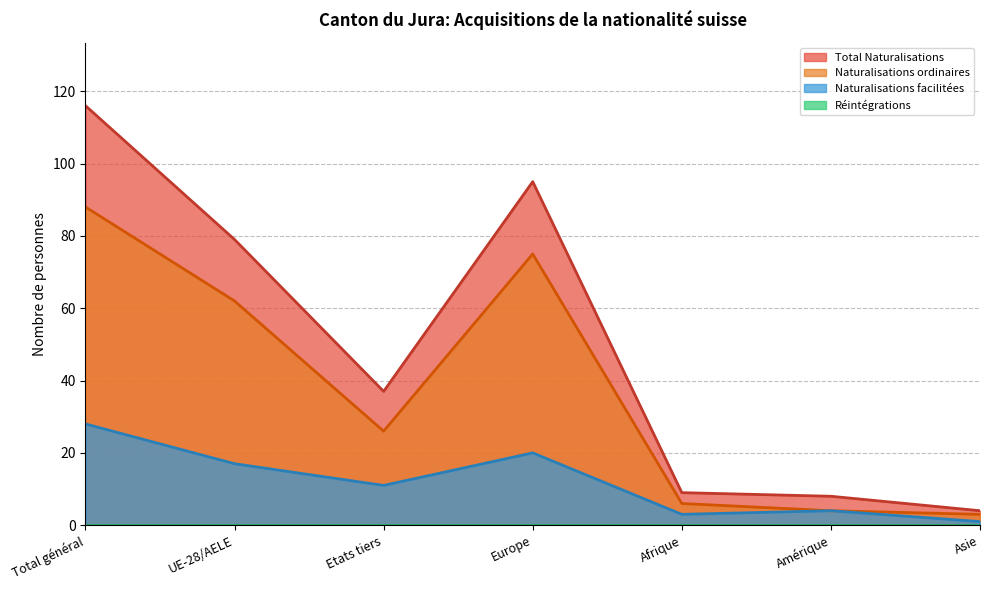

Which has a higher value, Europe or Asie?

Europe